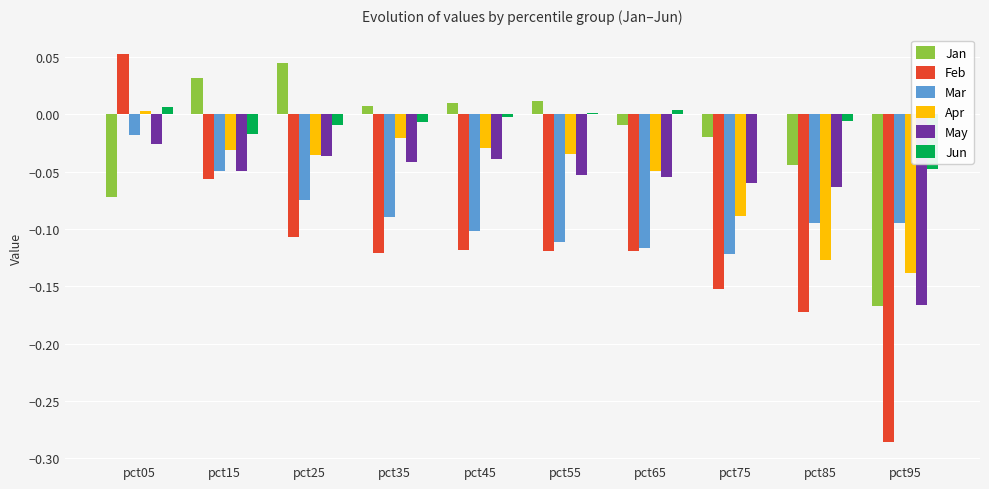

At which label does May reach its peak?

pct05